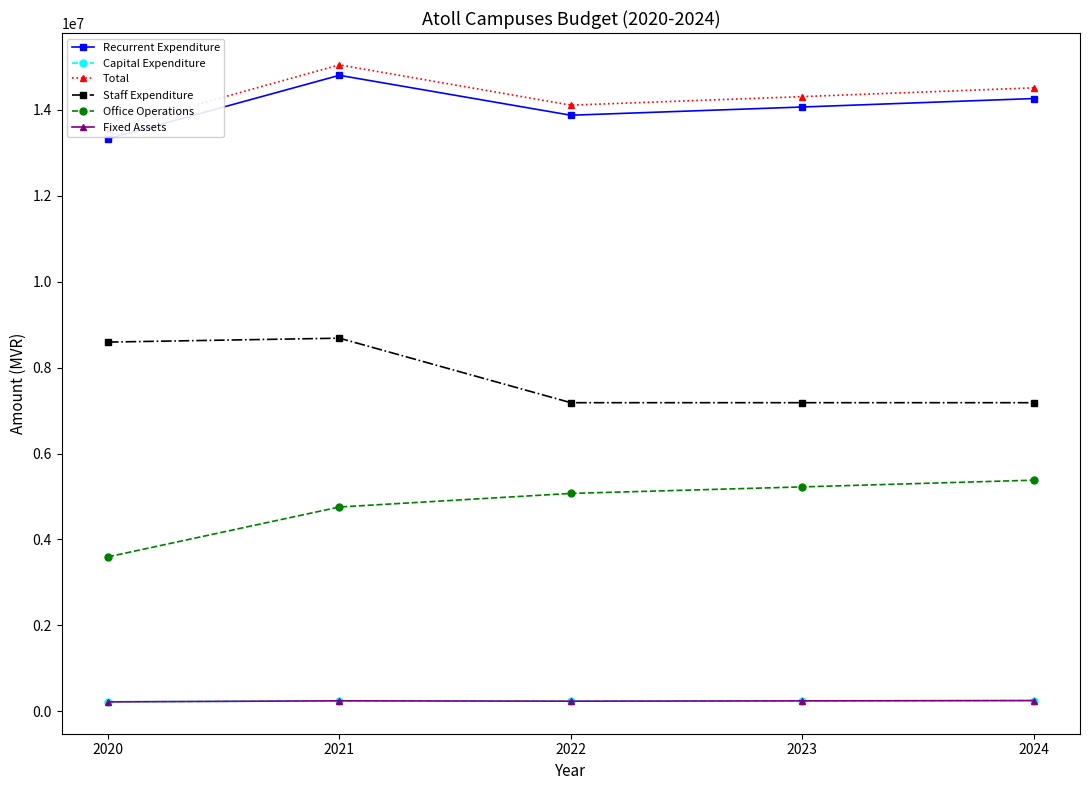

What are all the series names shown in the legend?

Recurrent Expenditure, Capital Expenditure, Total, Staff Expenditure, Office Operations, Fixed Assets